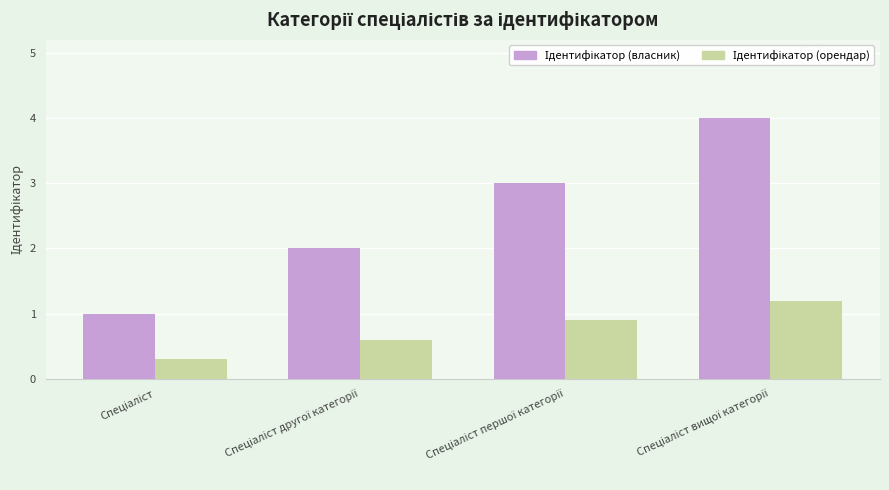

What is the minimum value shown in the chart?

0.3